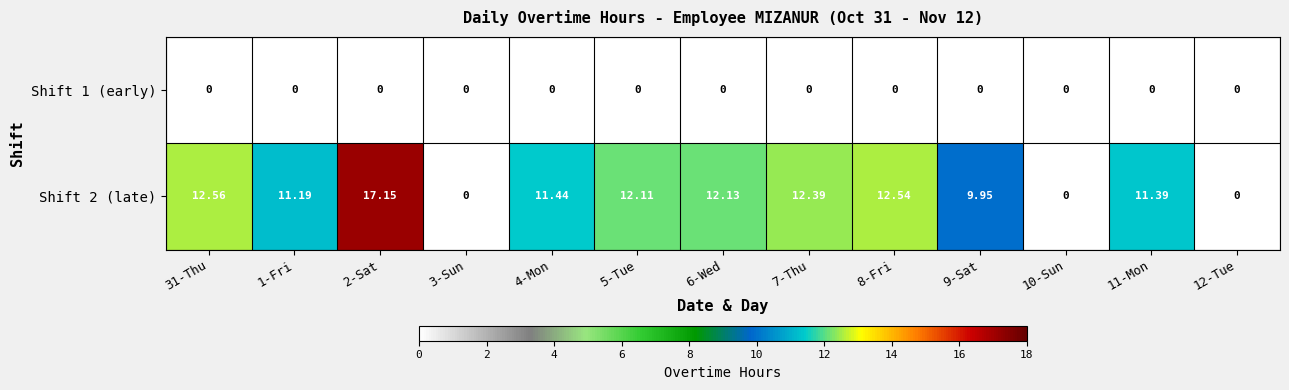

What is the spread (max minus min) of values at 7-Thu?

12.4